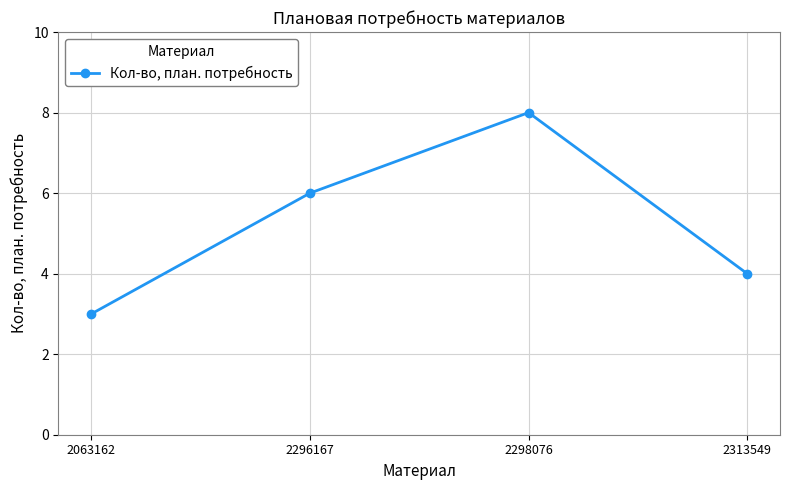

Is it true that the value at 2313549 is 4?

True